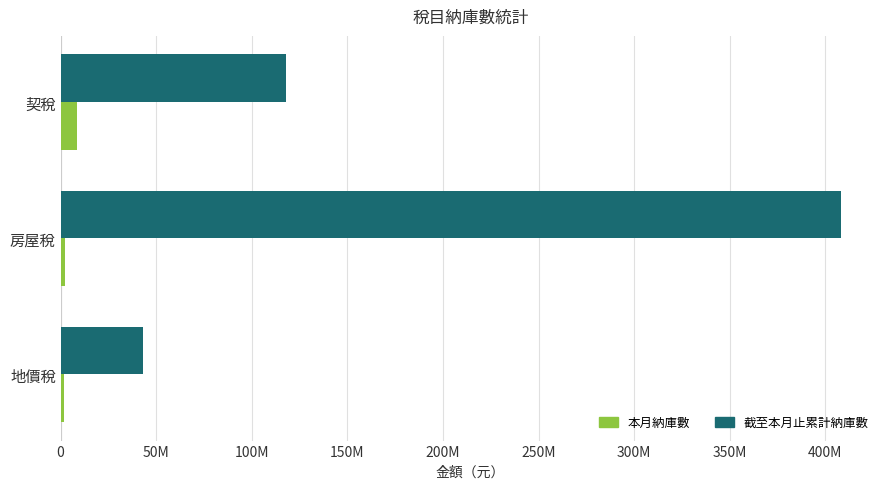

At which category is the sum across all series the highest?

房屋稅